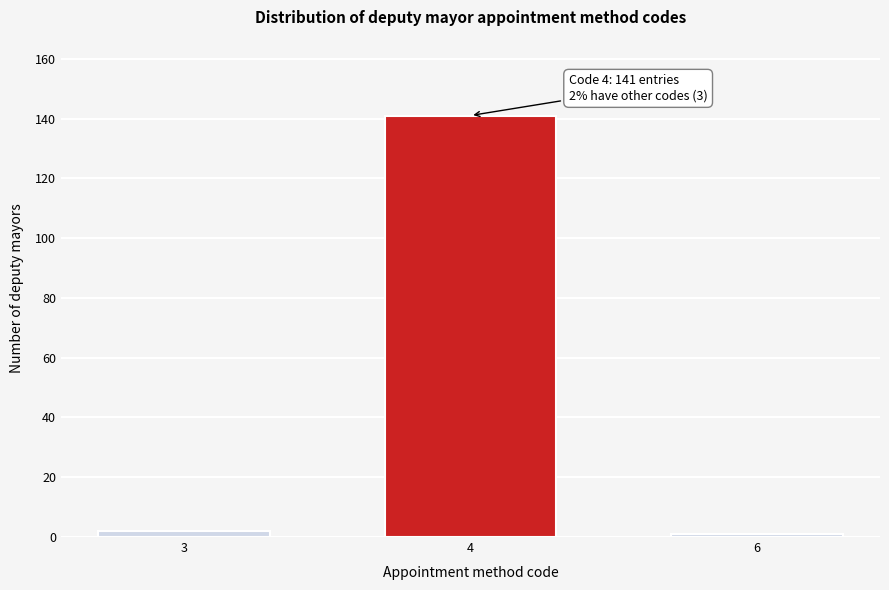

Reading left to right, extract all data points from this chart.

3=2	4=141	6=1